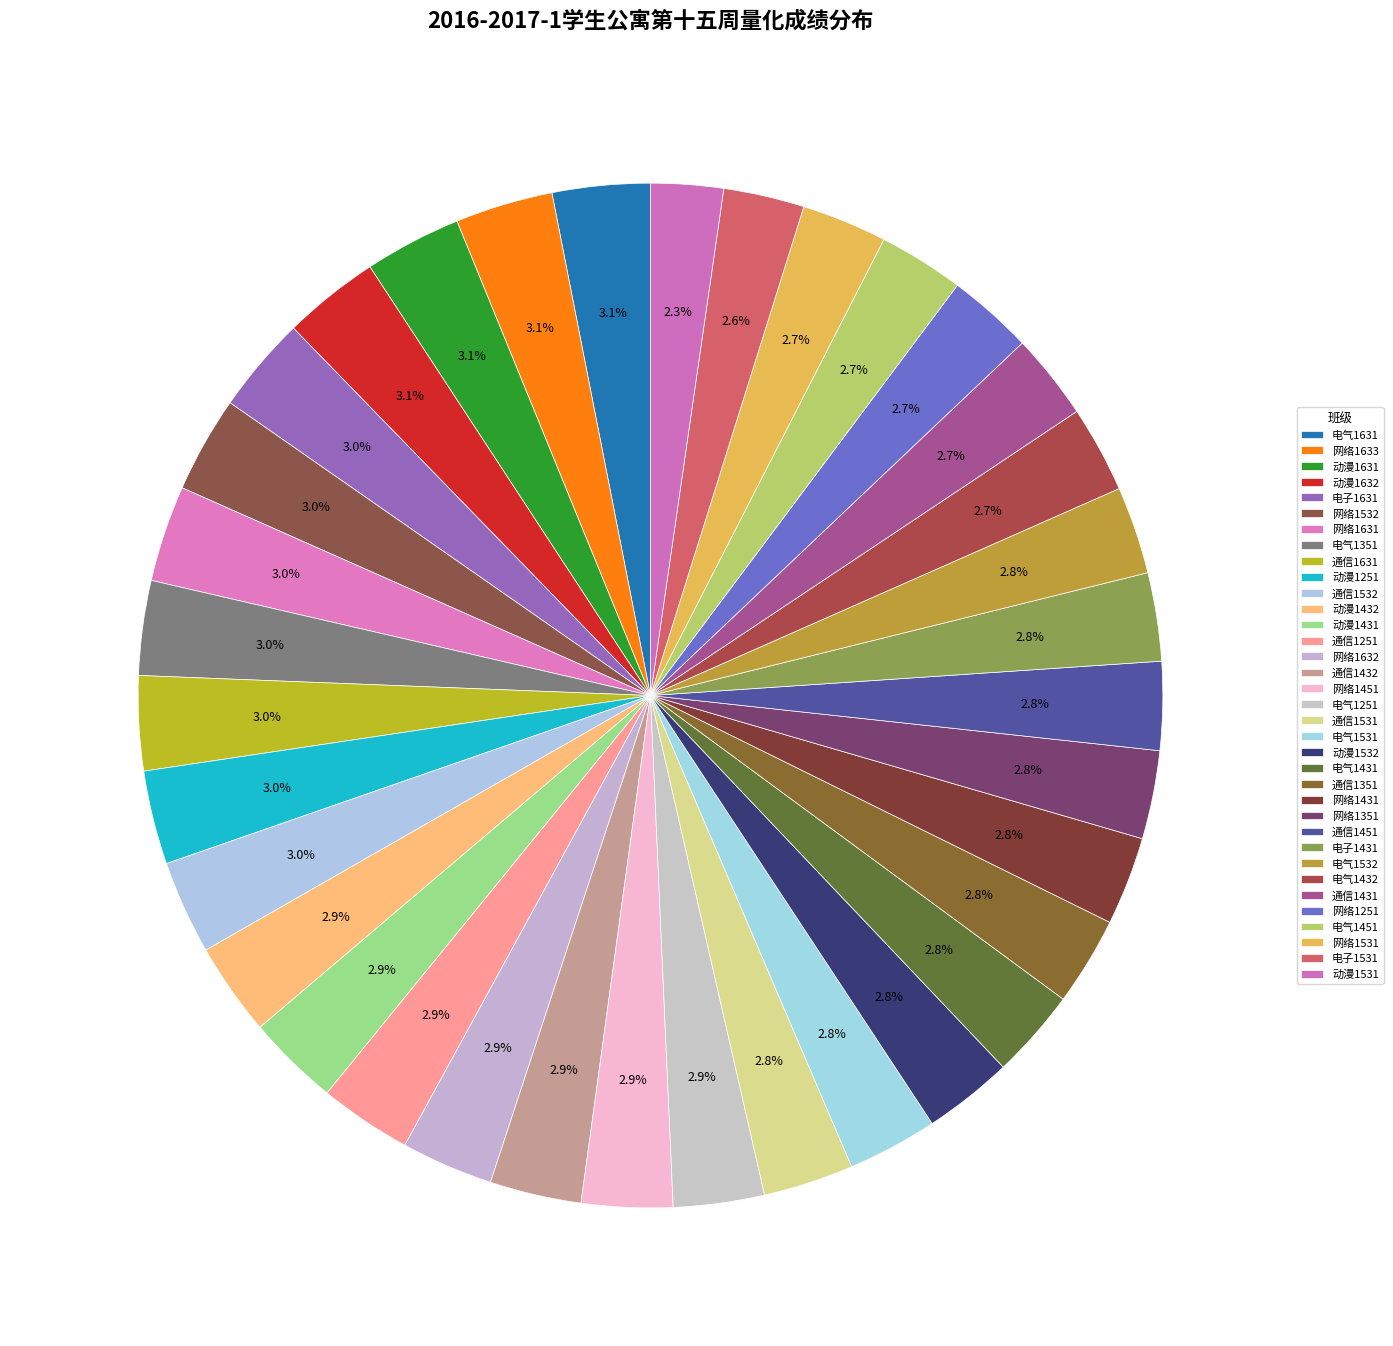

Approximately how many times larger is the value at 电气1451 compared to 动漫1632?

0.9